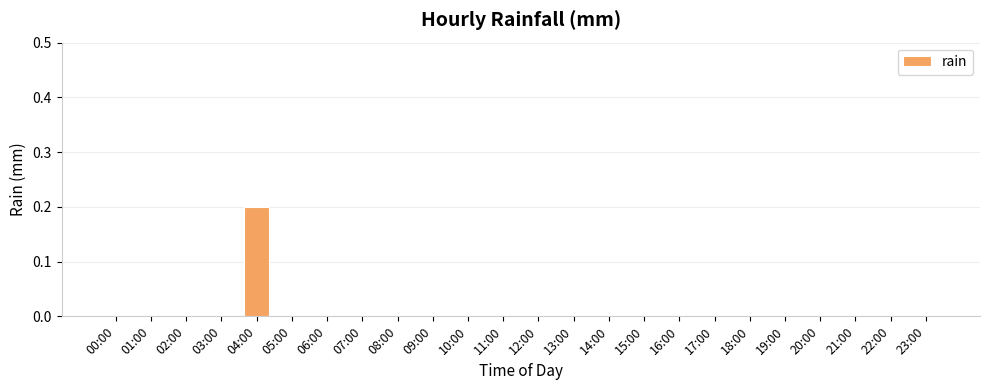

The value at 22:00 is 0.0. True or false?

True